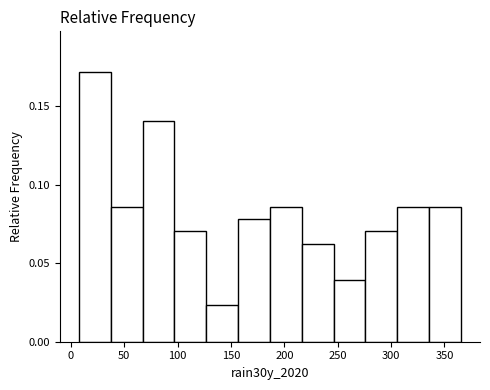

Reading left to right, transcribe this chart: for each bar, give the range it covers on the x-axis and its height. Neither the bar edges nor the heights are printed on the chart, so give them approximately, as read against the axes.

5 to 35: 0.170
35 to 65: 0.085
65 to 95: 0.140
95 to 125: 0.070
125 to 155: 0.025
155 to 185: 0.080
185 to 215: 0.085
215 to 245: 0.065
245 to 275: 0.040
275 to 305: 0.070
305 to 335: 0.085
335 to 365: 0.085